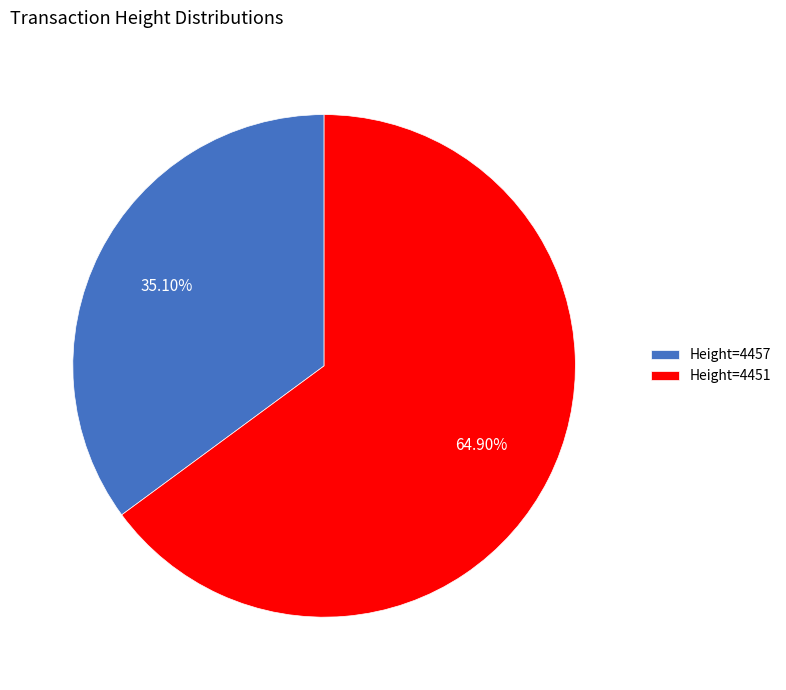

Approximately how many times larger is the value at Height=4457 compared to Height=4451?

0.5